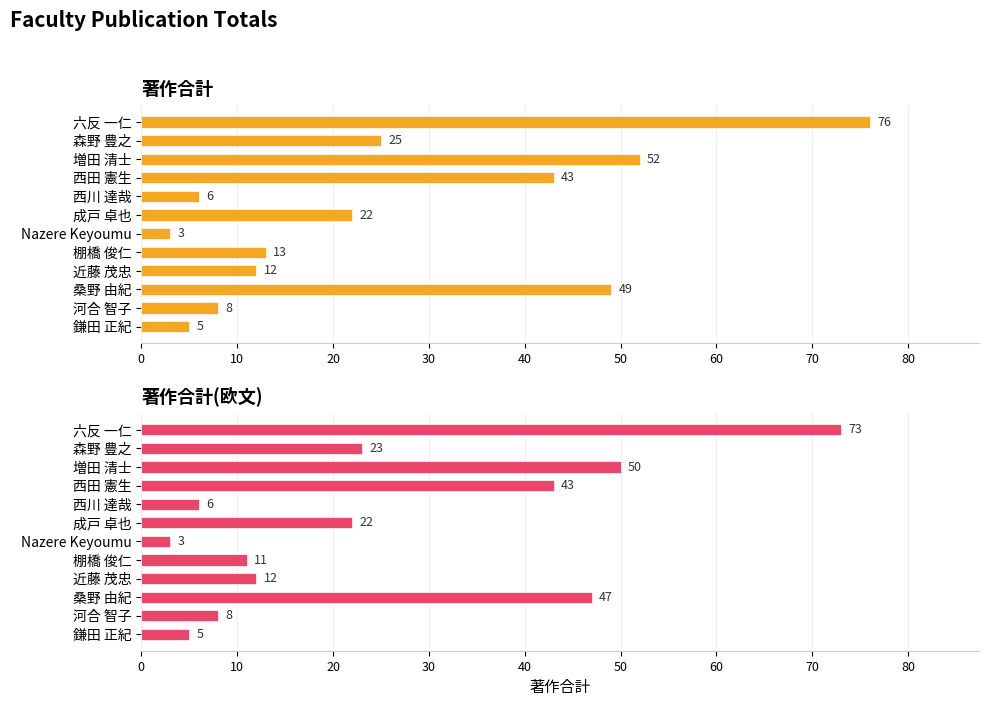

At how many categories does at least one series exceed 24?

5